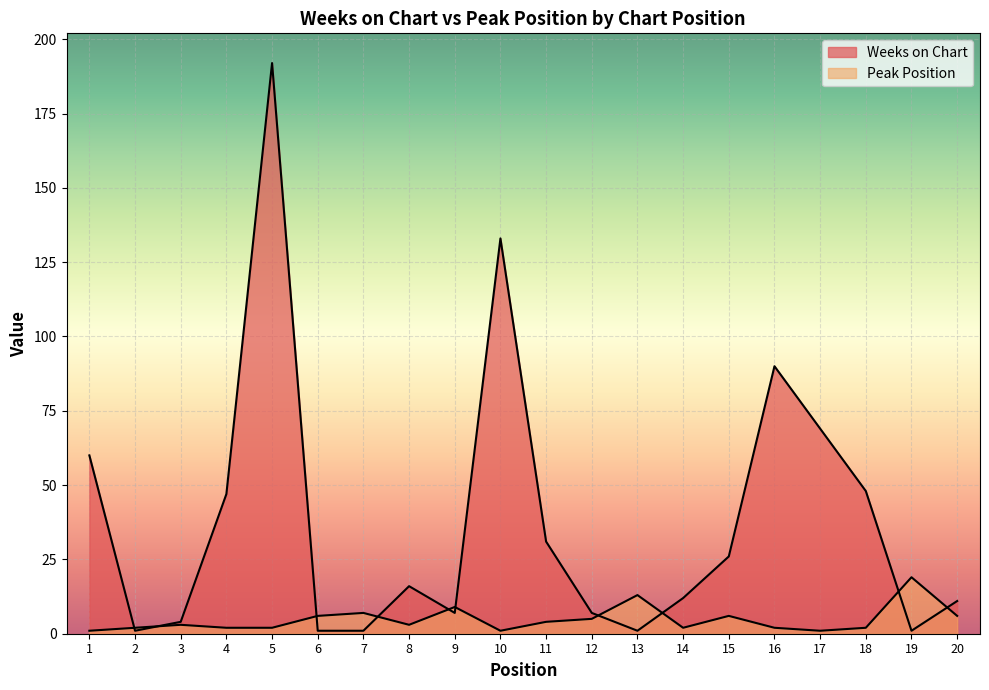

Where do Weeks on Chart and Peak Position first cross each other?

1 and 2